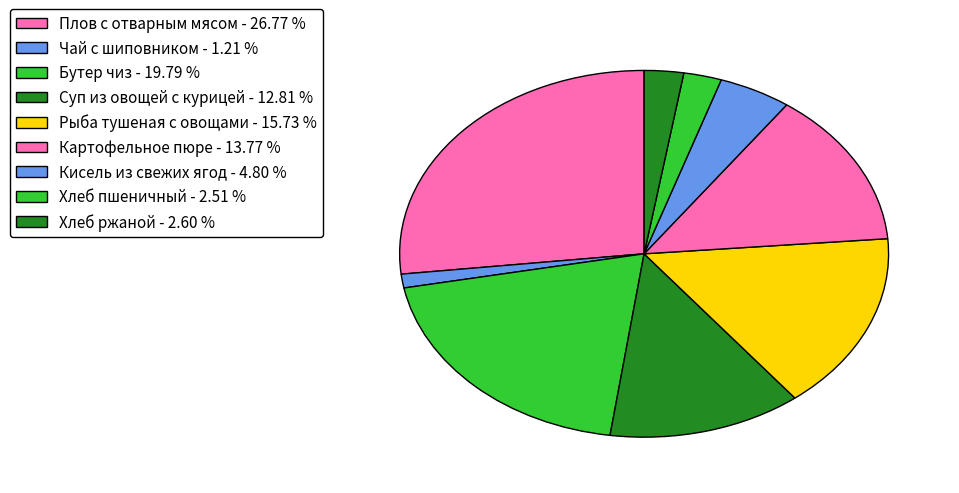

How many segments does this pie chart have?

9